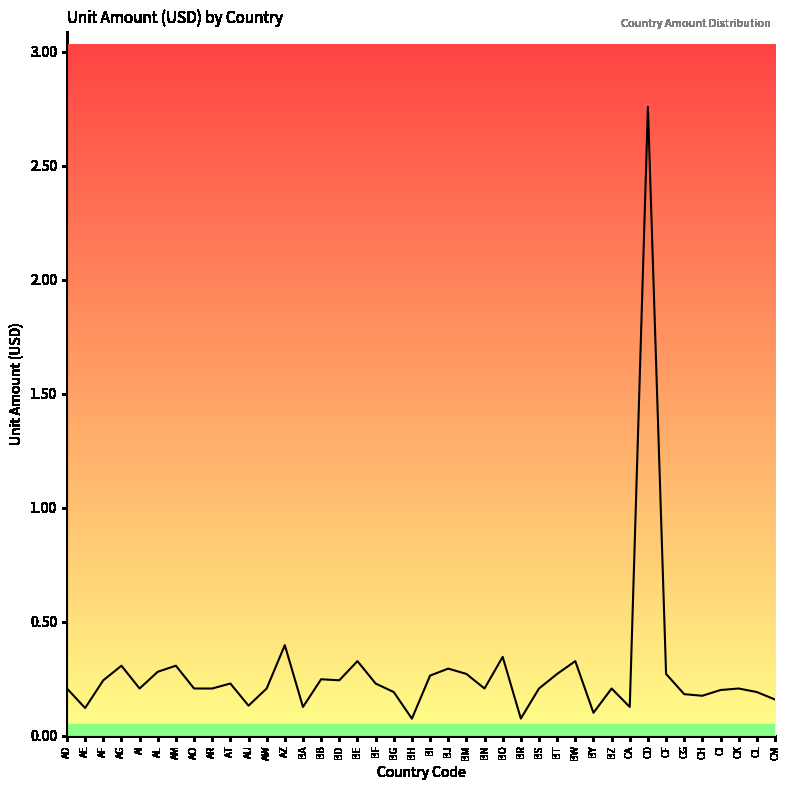

What is the smallest value displayed?

0.1